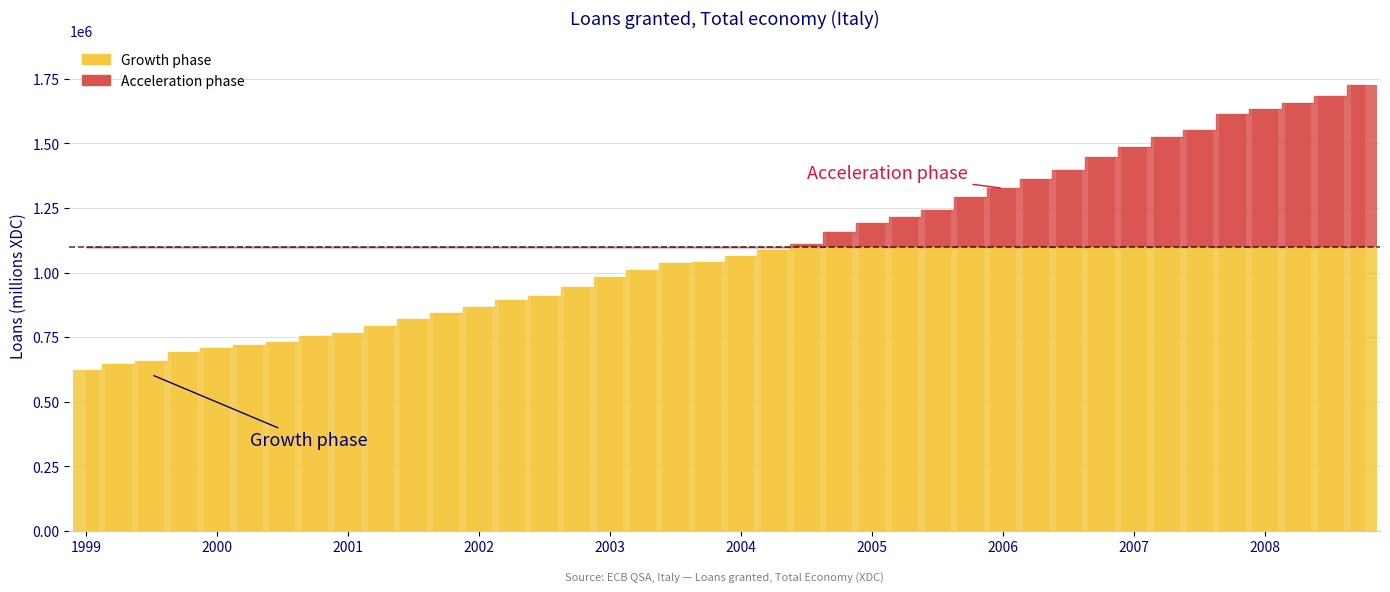

How many categories are shown in the chart?

40